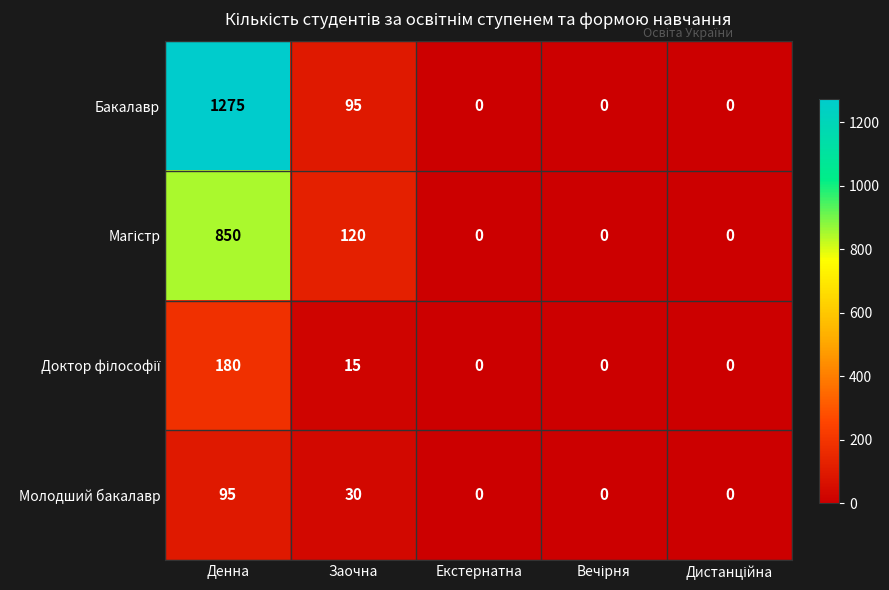

The value of Молодший бакалавр at Денна is 154. True or false?

False